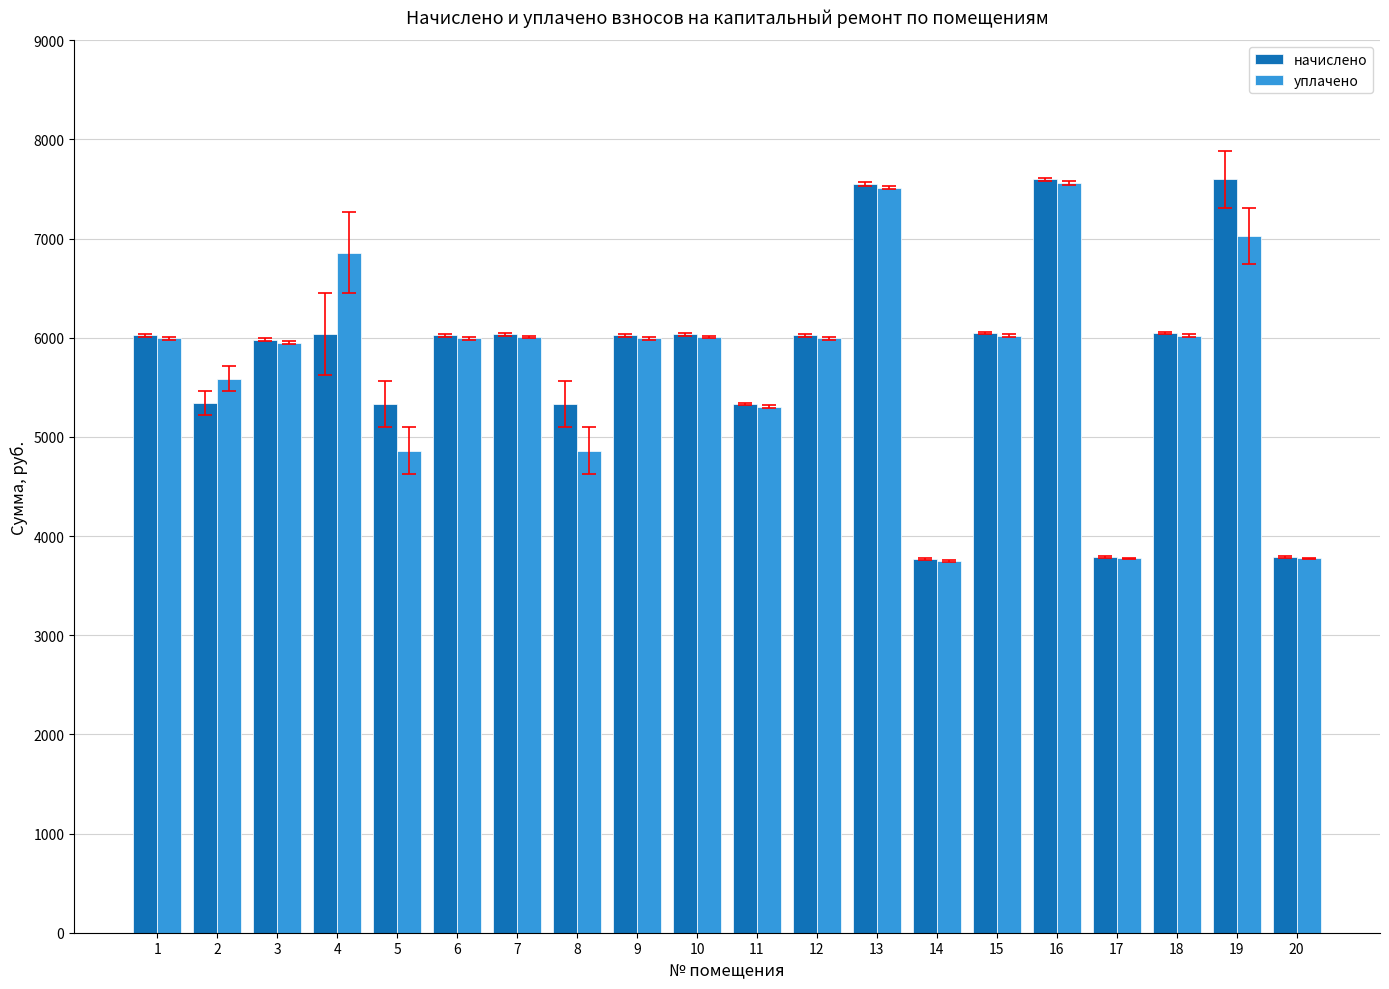

Rank the series at 4 from highest to lowest value.

уплачено, начислено